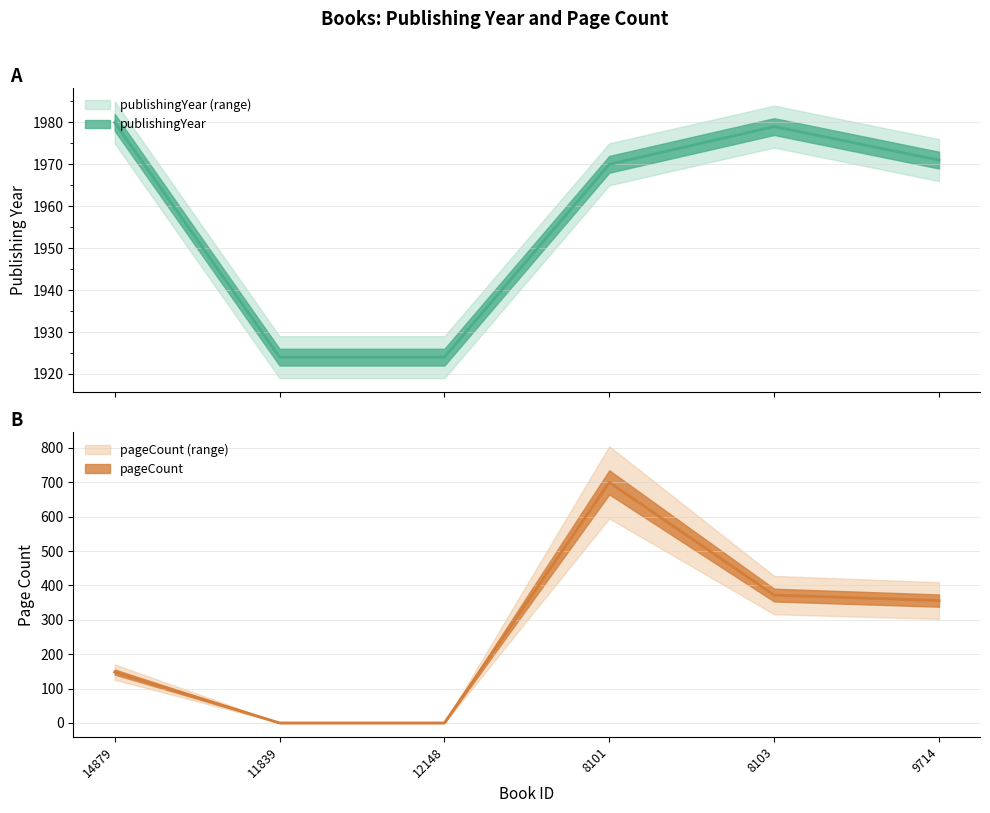

Rank the series by their maximum value, from lowest to highest.

pageCount, publishingYear